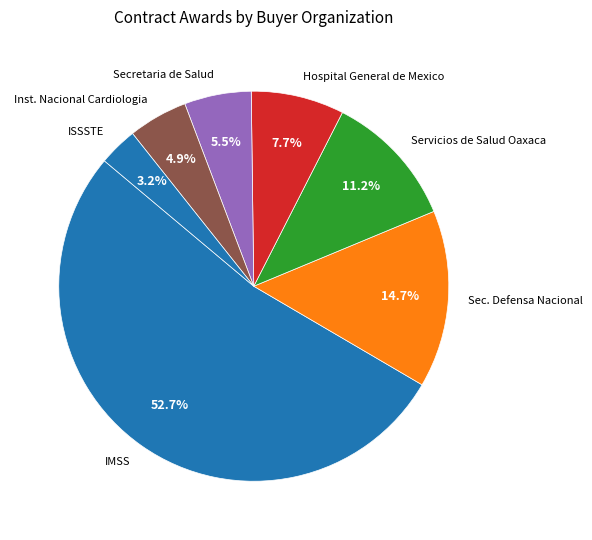

What is the ratio of the value at ISSSTE to the value at Secretaria de Salud?

0.6